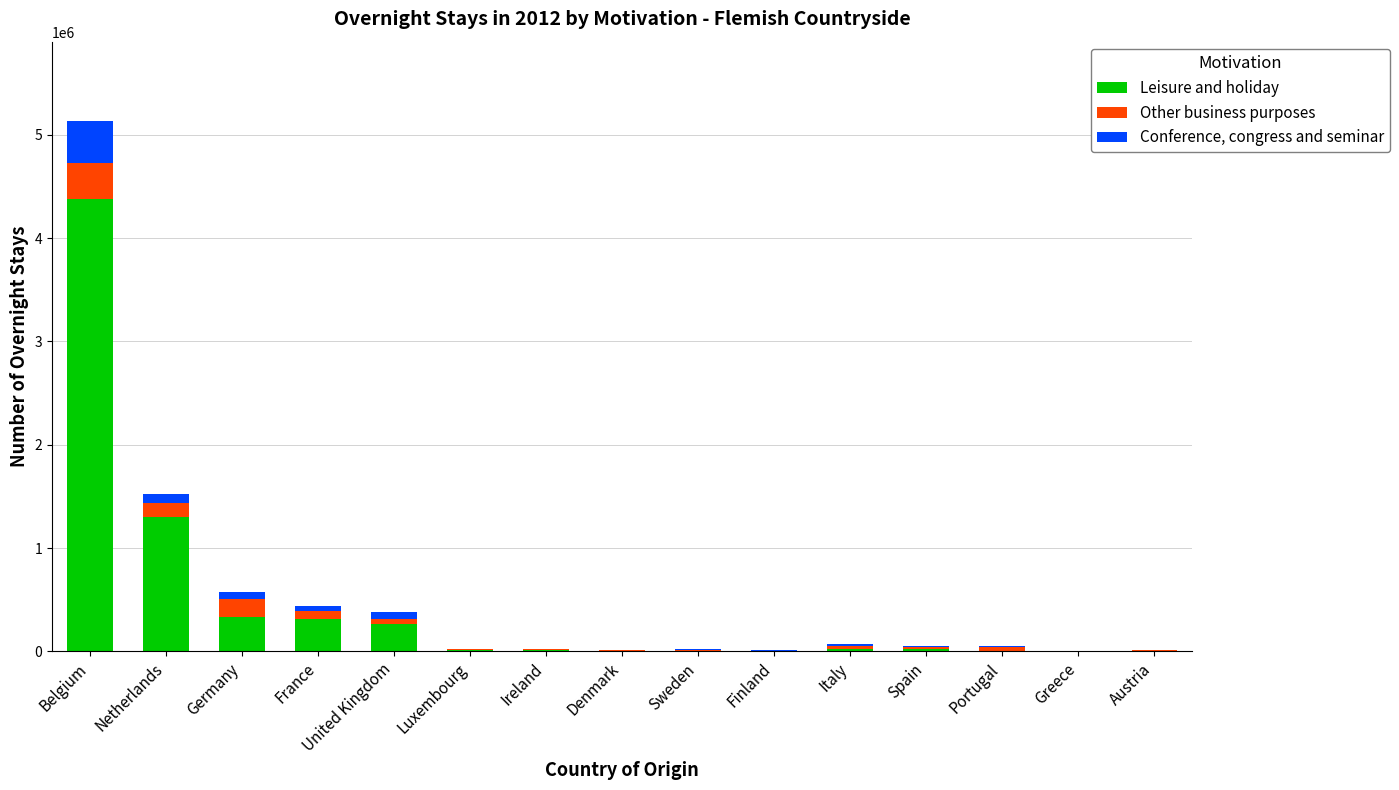

The value of Leisure and holiday at Ireland is 11717. True or false?

True